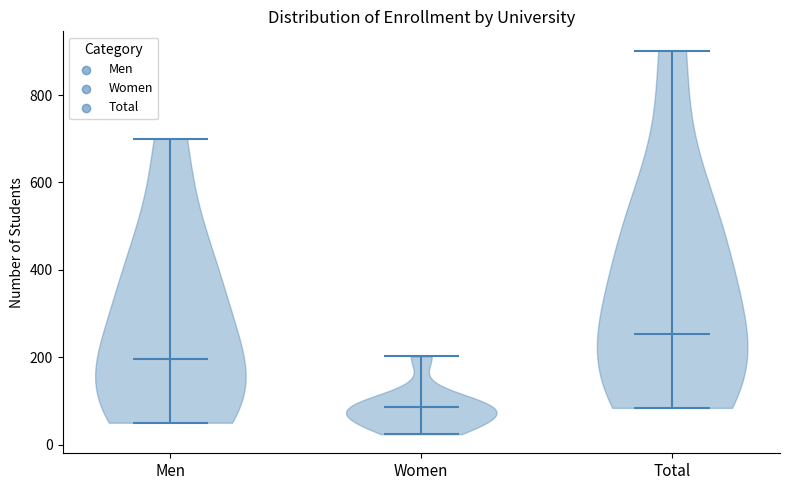

Reading left to right, read every violin against the y-axis: where its median line is, and the lowest and highest points it reaches. The values are not printed on the chart, so give them approximately, as read against the axis.

Men: median line 200, lowest point 60, highest point 700
Women: median line 80, lowest point 20, highest point 200
Total: median line 260, lowest point 80, highest point 900